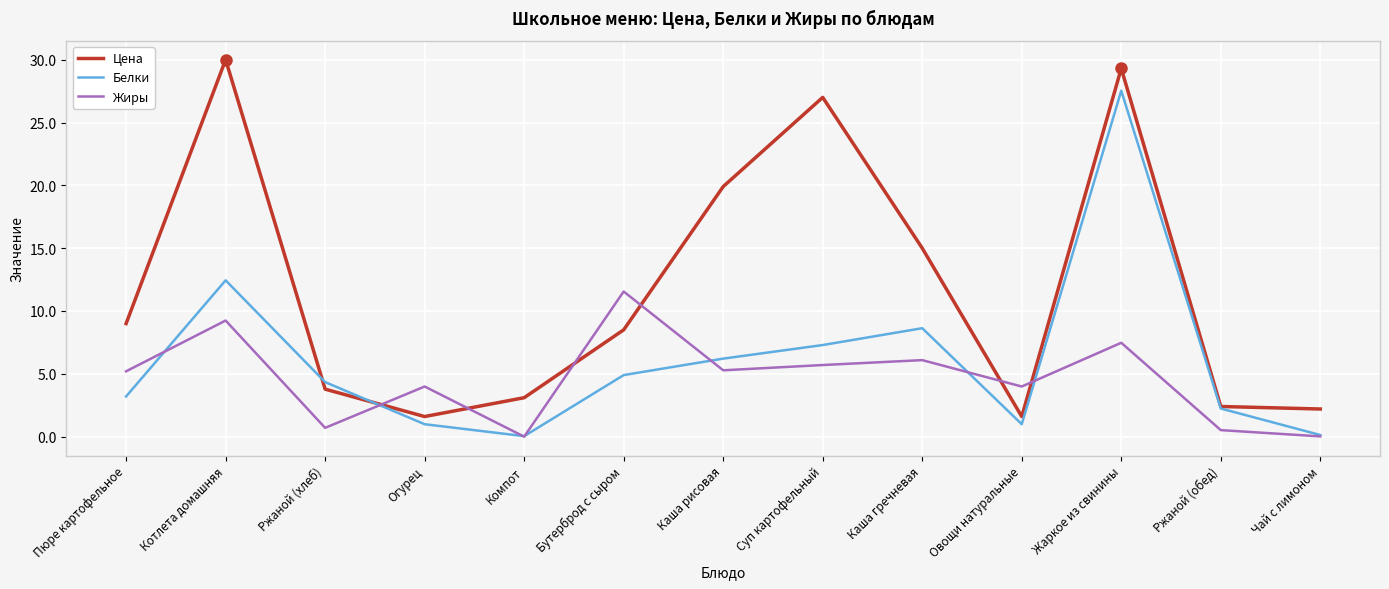

At which category is the sum across all series the highest?

Жаркое из свинины